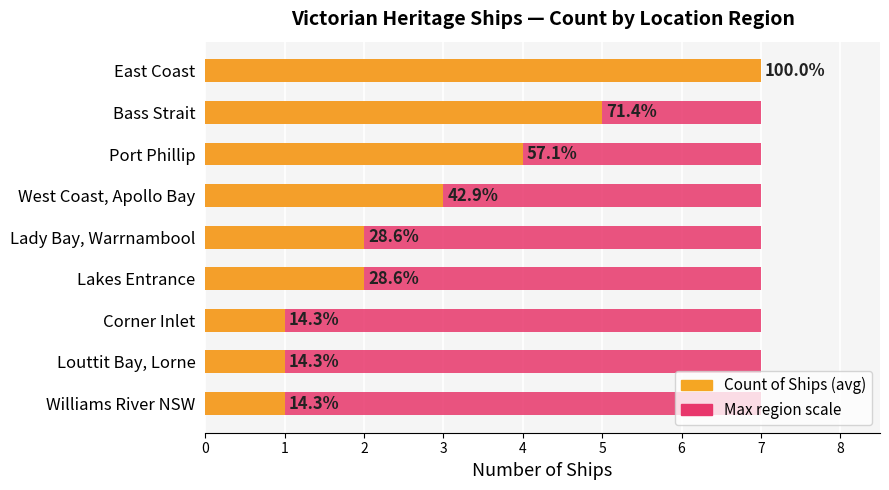

List the series in order of their peak value, highest first.

Count of Ships, Maximum (region total)